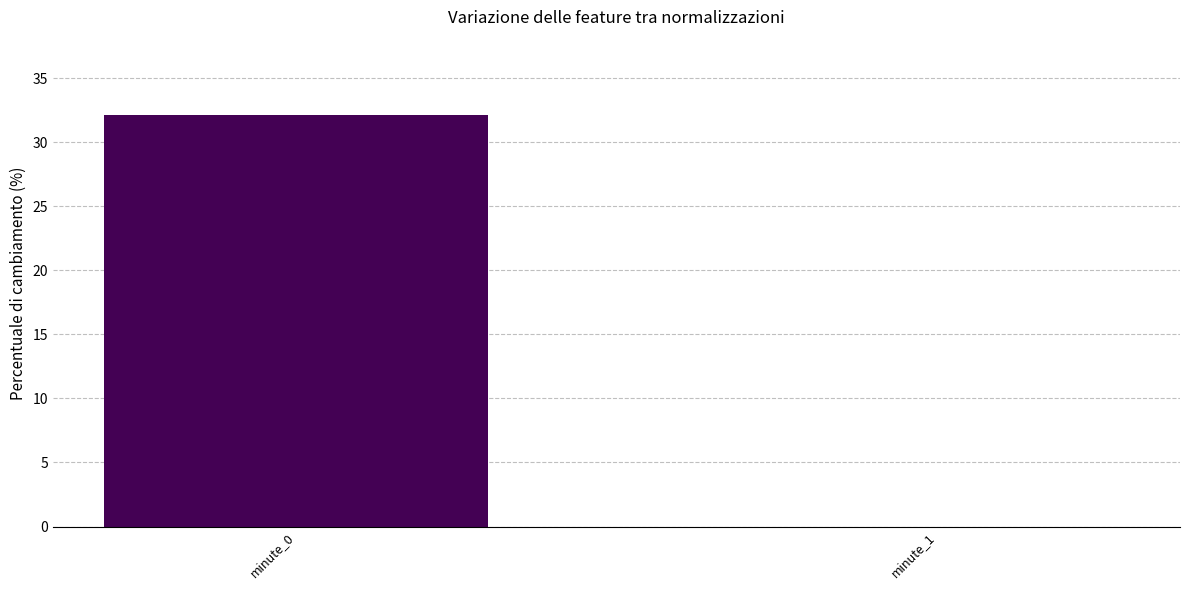

Which has a higher value, minute_1 or minute_0?

minute_0